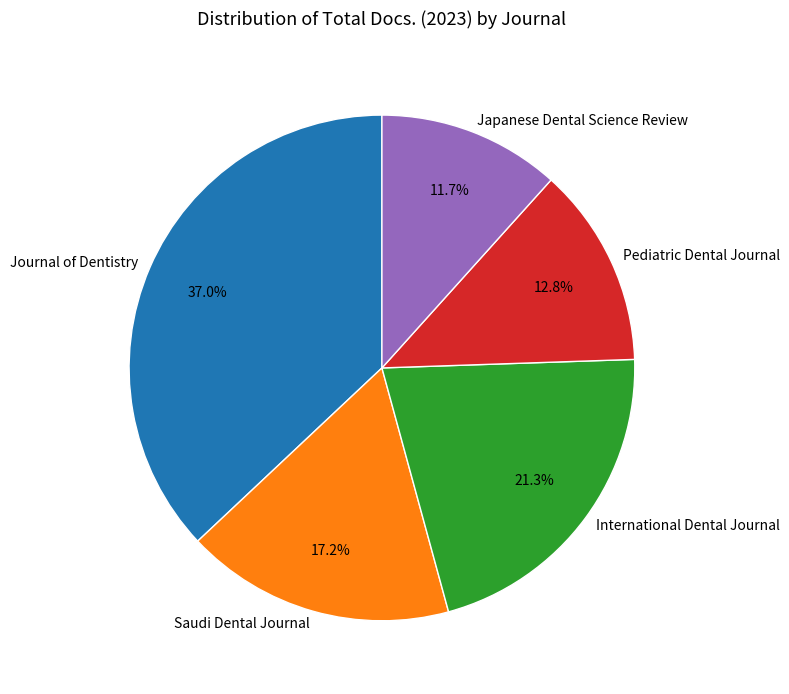

To the nearest percent, what is the average slice percentage?

20%